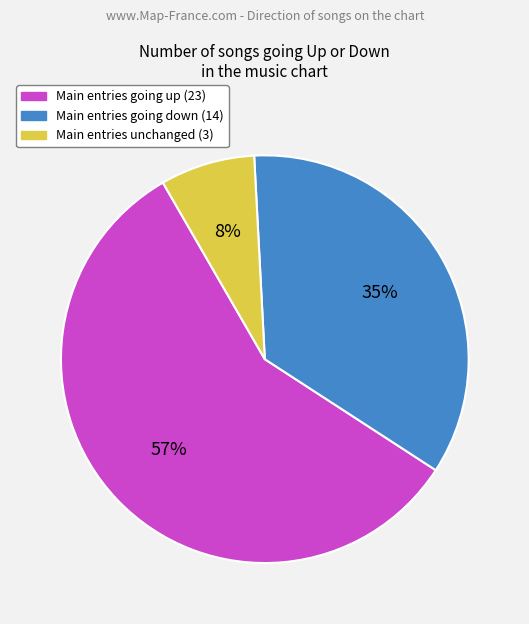

Is there any slice that represents more than half of the pie?

Yes